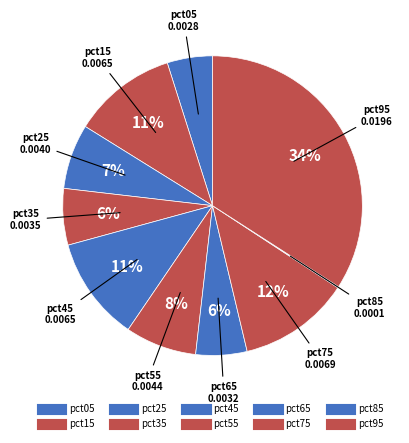

Which slice is the smallest?

pct85